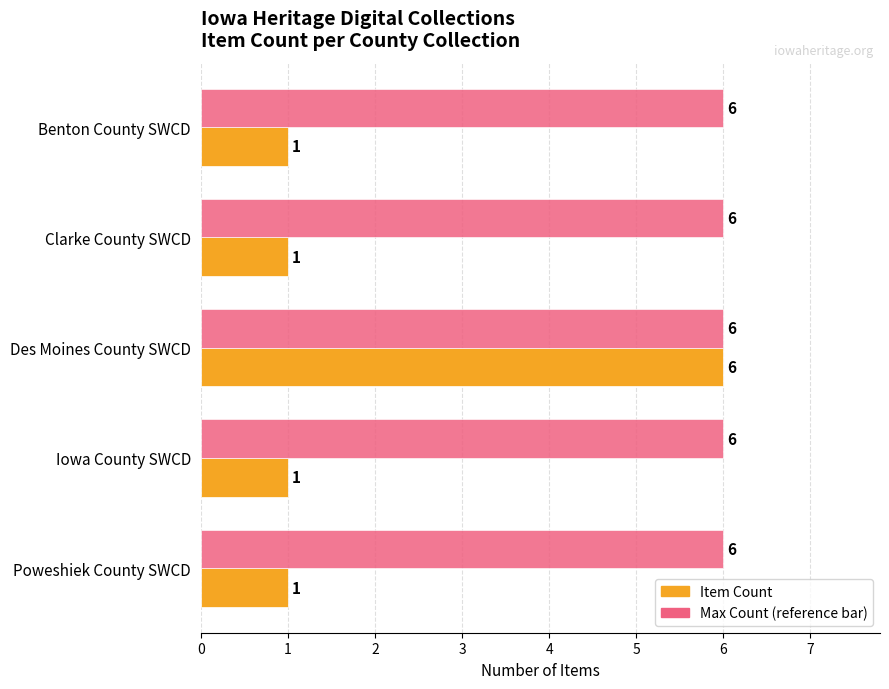

At which category is the sum across all series the highest?

Des Moines County SWCD